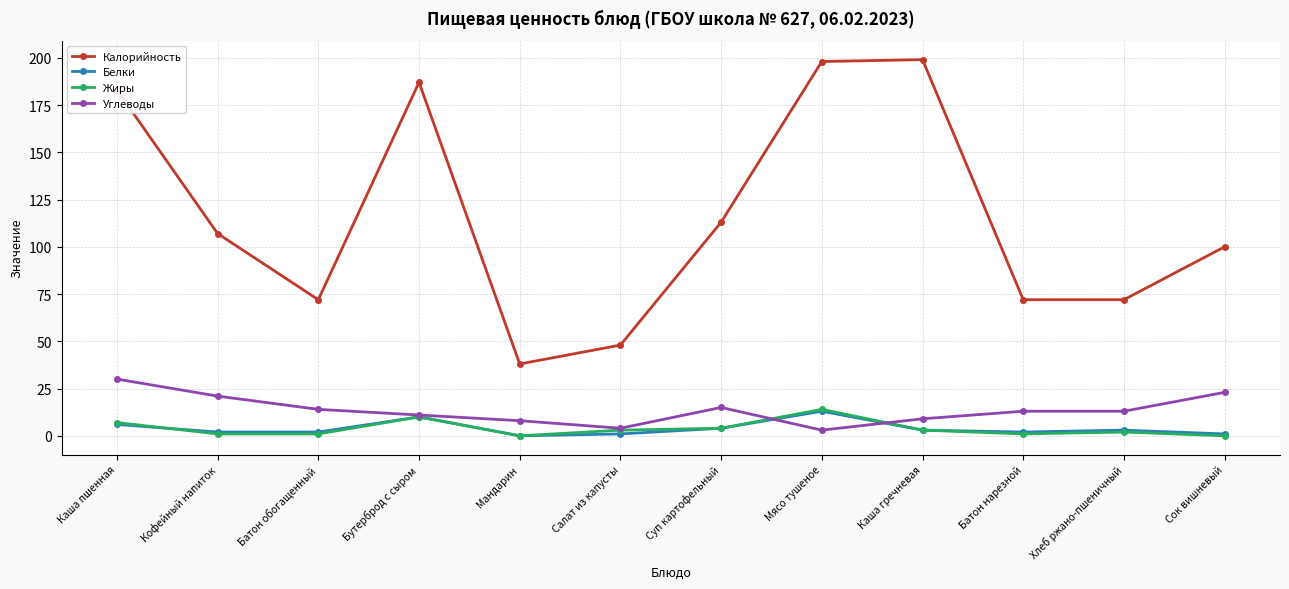

Between Кофейный напиток and Мандарин, which series saw the biggest shift?

Калорийность